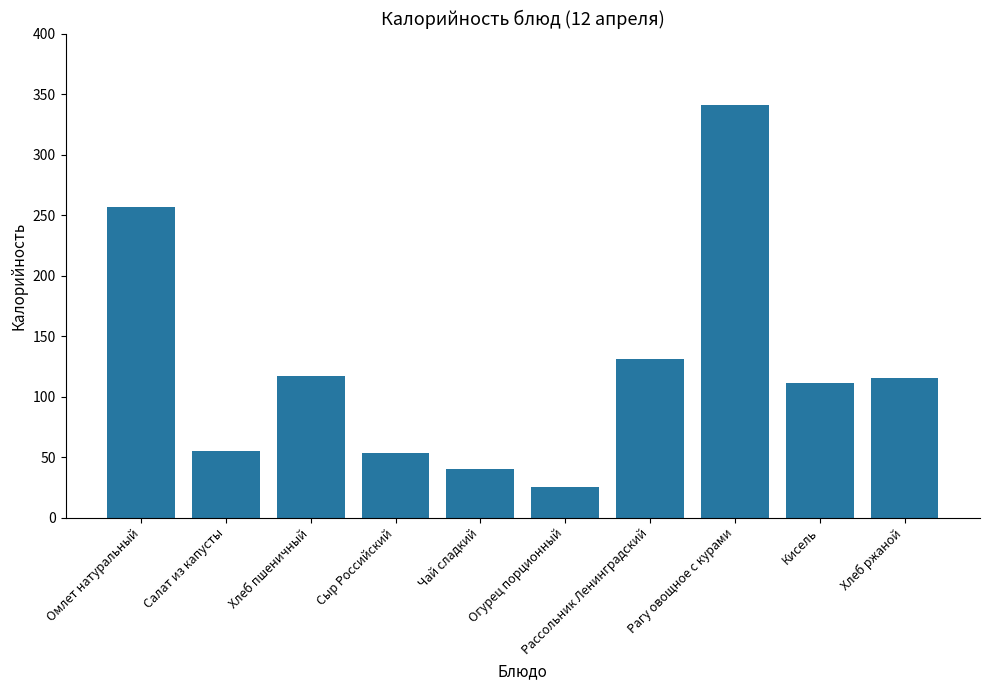

What position from the right is Огурец порционный?

5